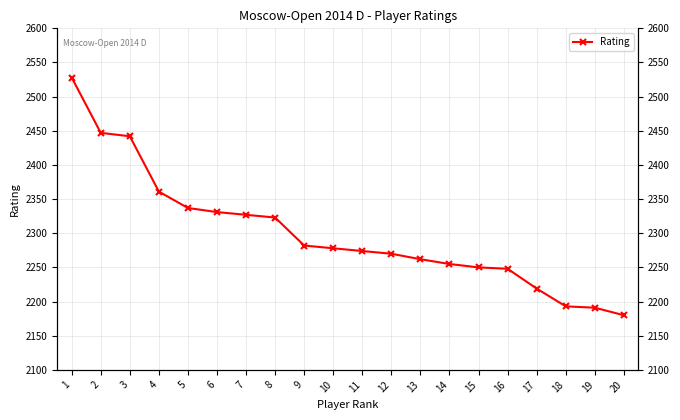

What is the difference between the second highest and second lowest values?

256